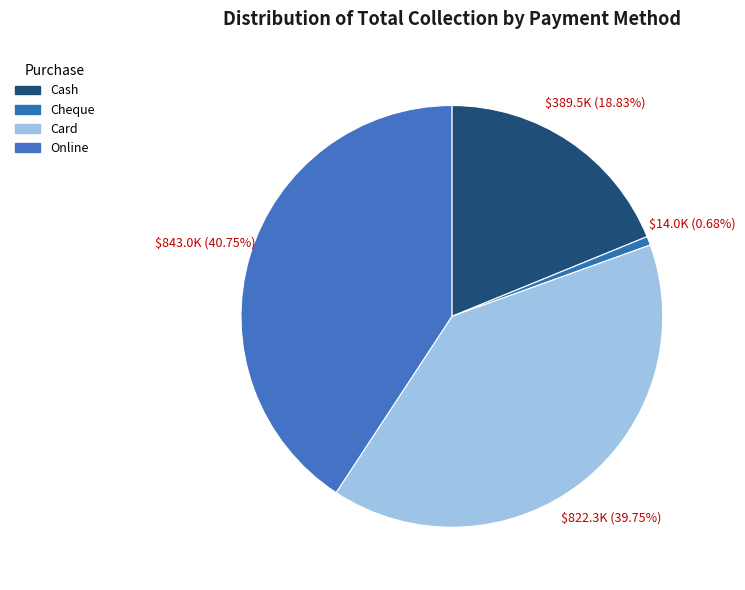

What portion of the pie excludes Cash?

81.2%